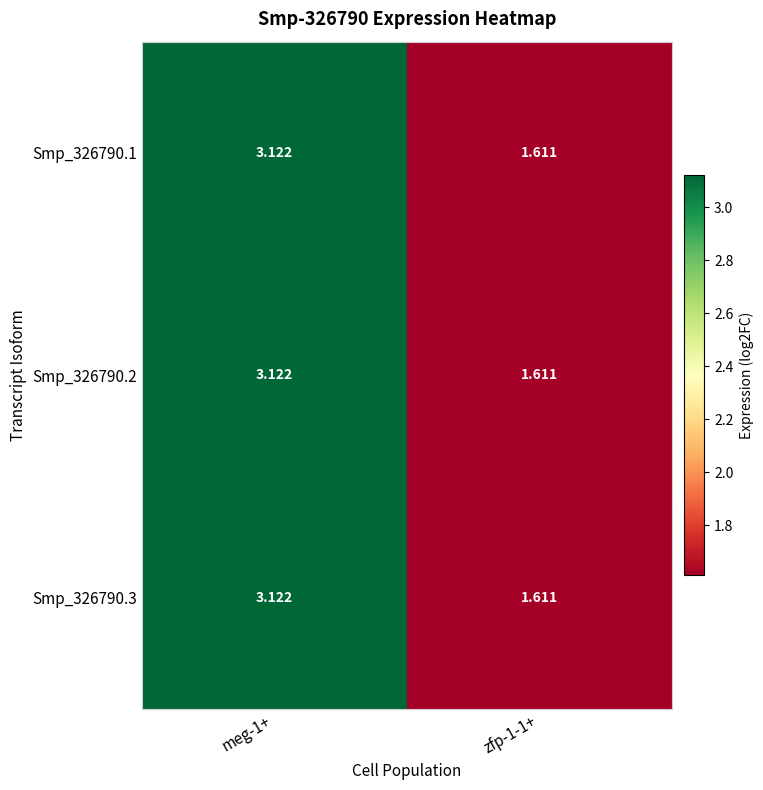

How many categories are shown in the chart?

2